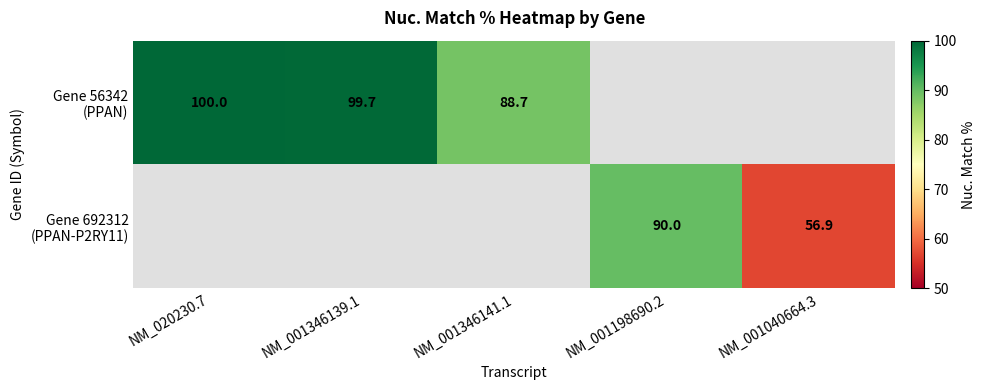

Count the number of data series in this chart.

2